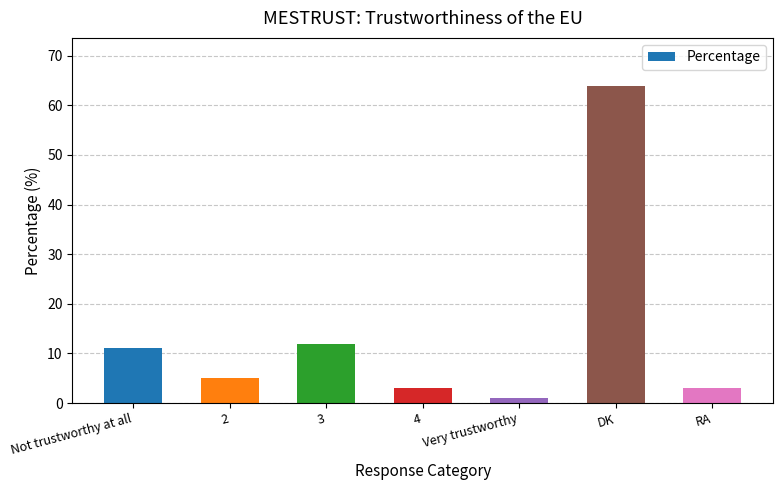

Is it true that the value at 3 is 12?

True